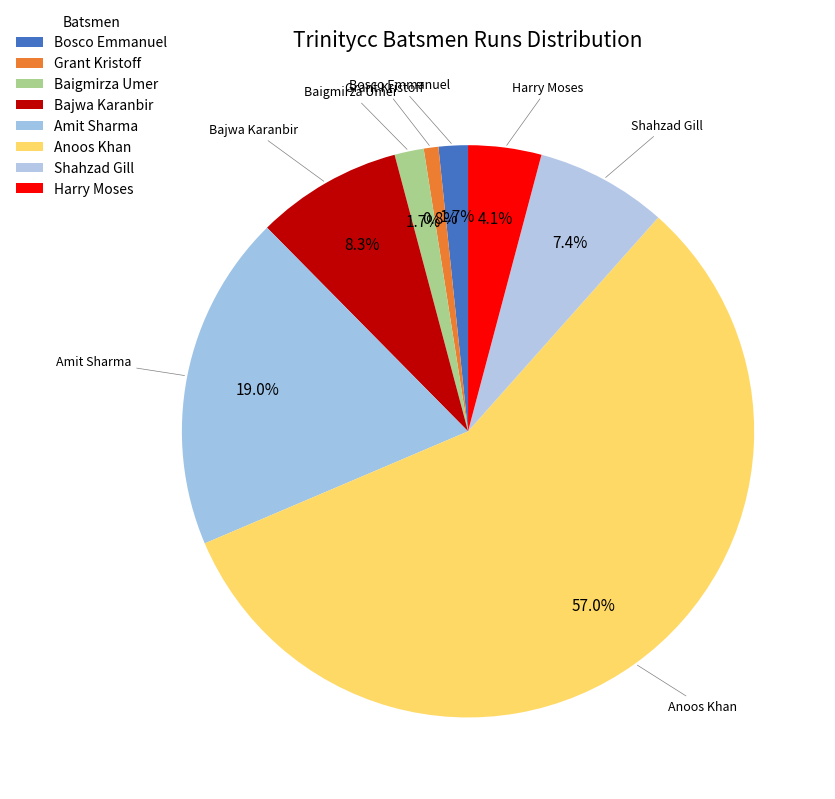

Which category has the biggest portion of the pie?

Anoos Khan